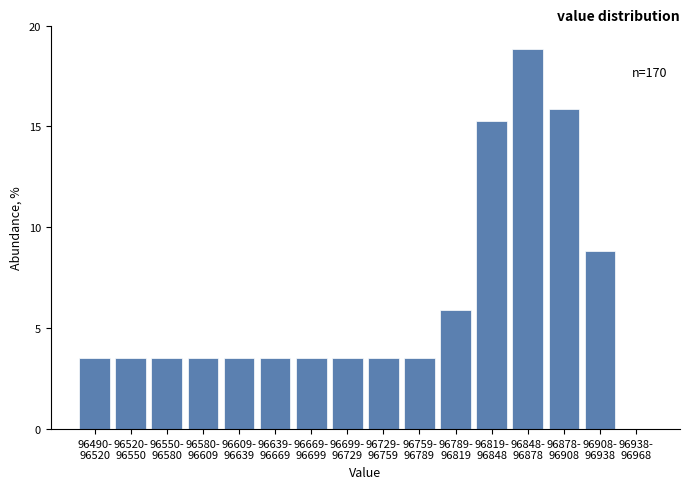

What is the maximum value shown in the chart?

18.8